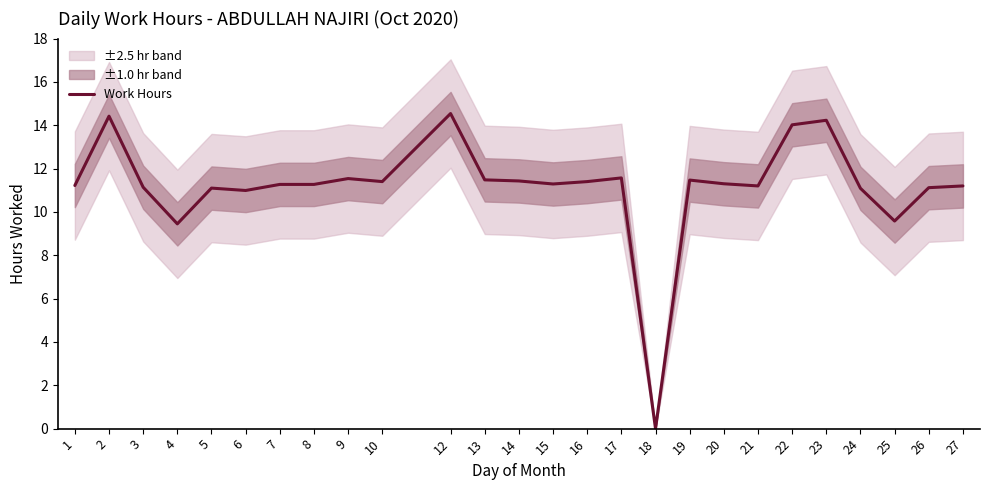

At which category does the chart reach its minimum across all series?

18